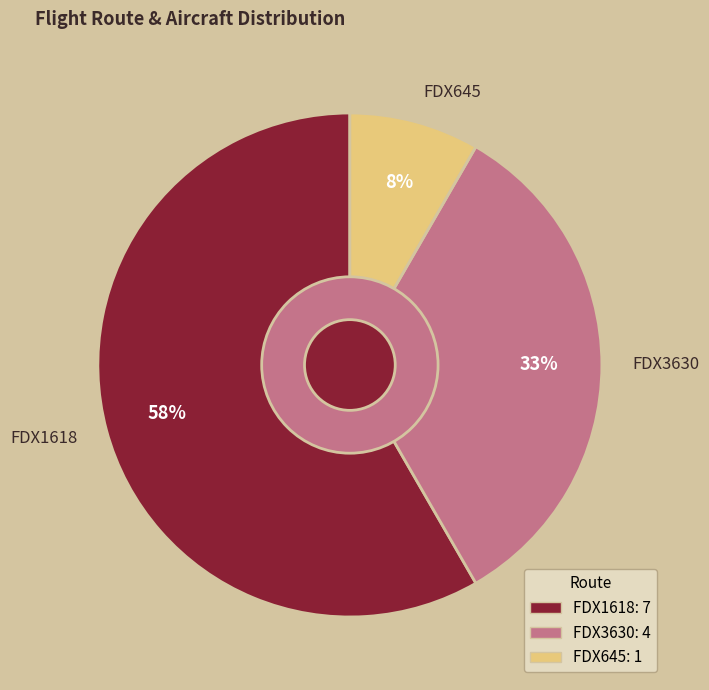

How many segments does this pie chart have?

3